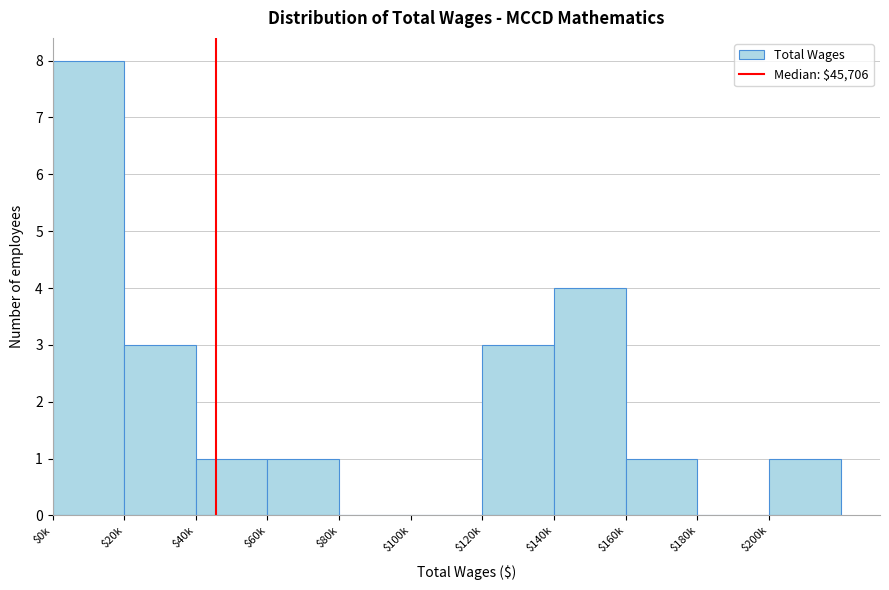

What is the sum of all values?

22